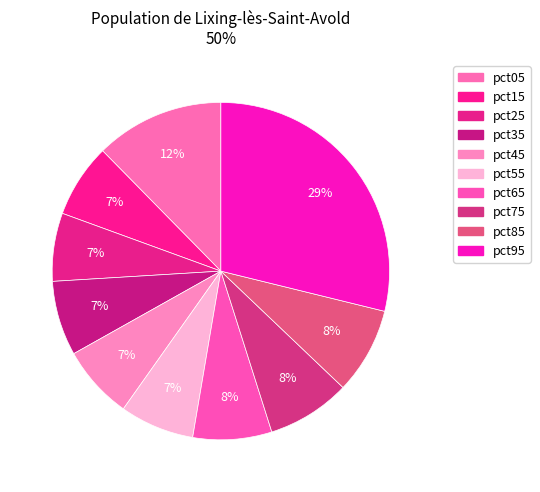

How many slices are in this pie chart?

10